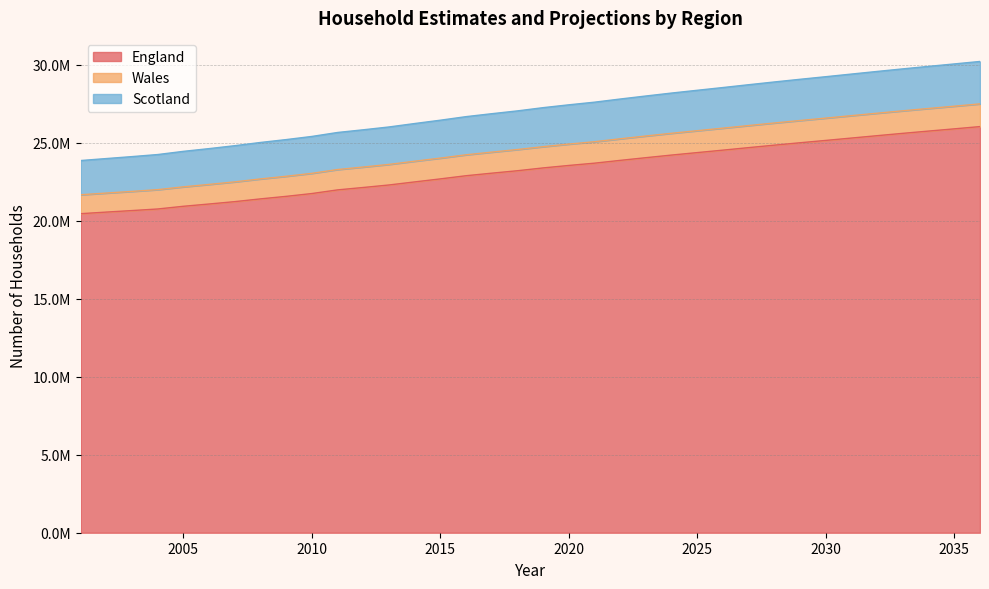

At which category does the chart reach its peak across all series?

2036